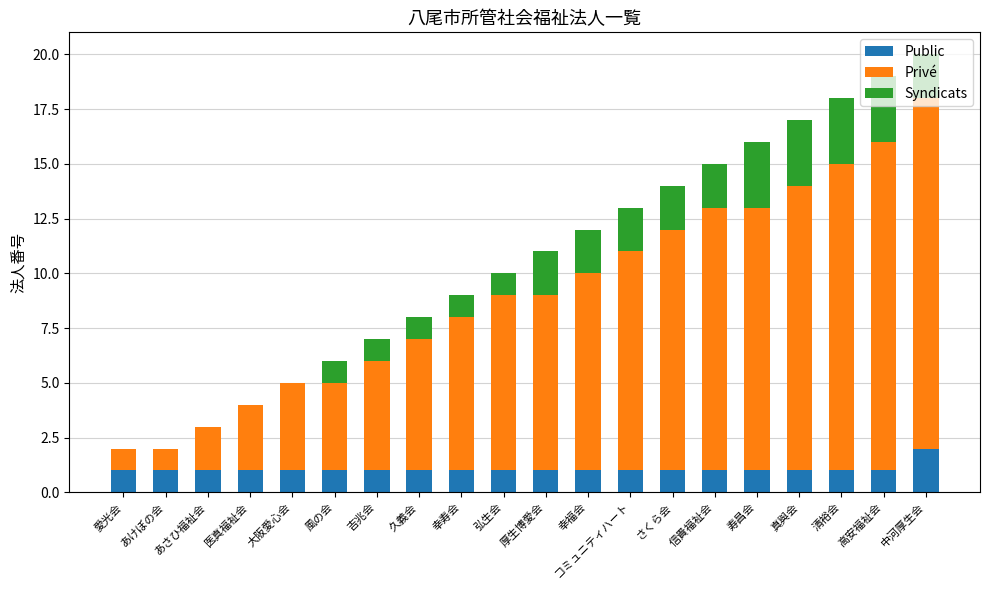

The Public series shows 2 at 真與会. True or false?

False